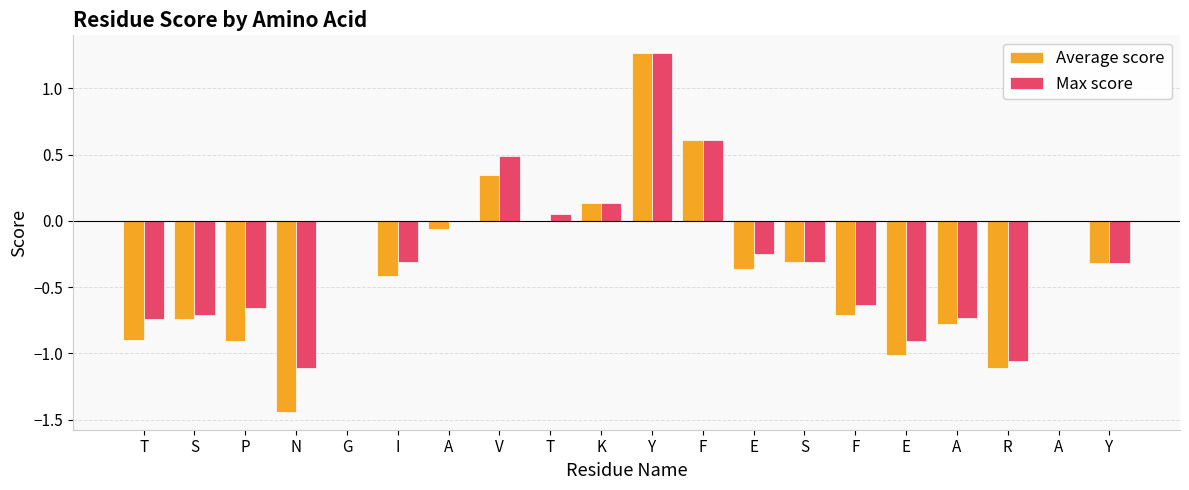

At which label does Average score reach its minimum?

N